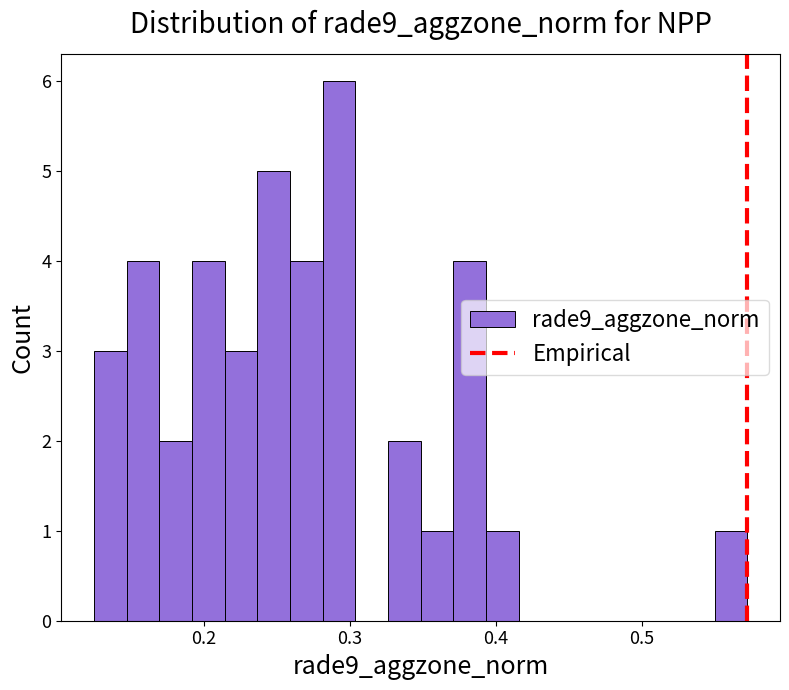

Read against the x-axis, roughly where is the centre of the tallest bar?

0.29